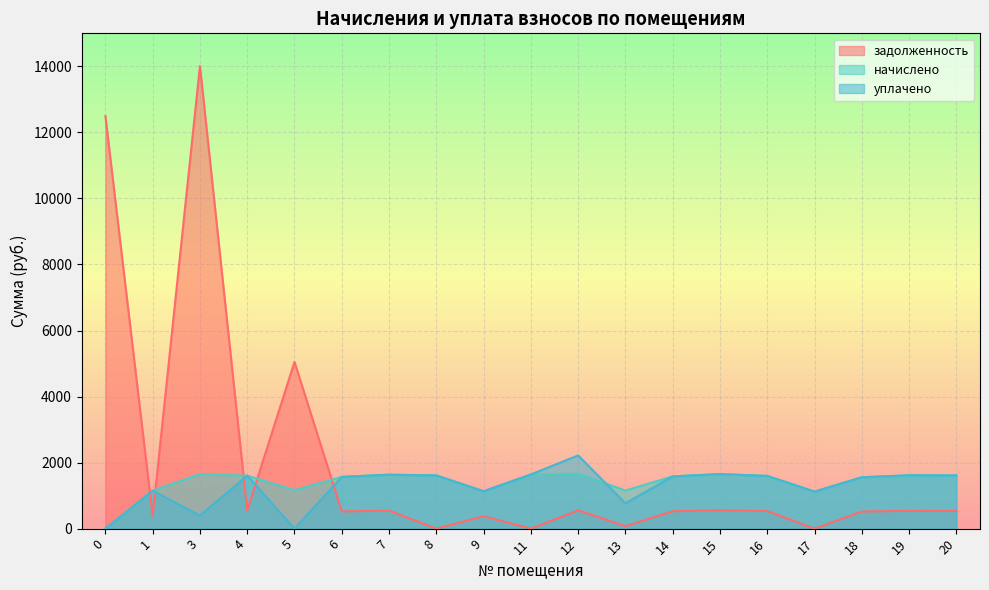

Which series has the largest range (max minus min)?

задолженность